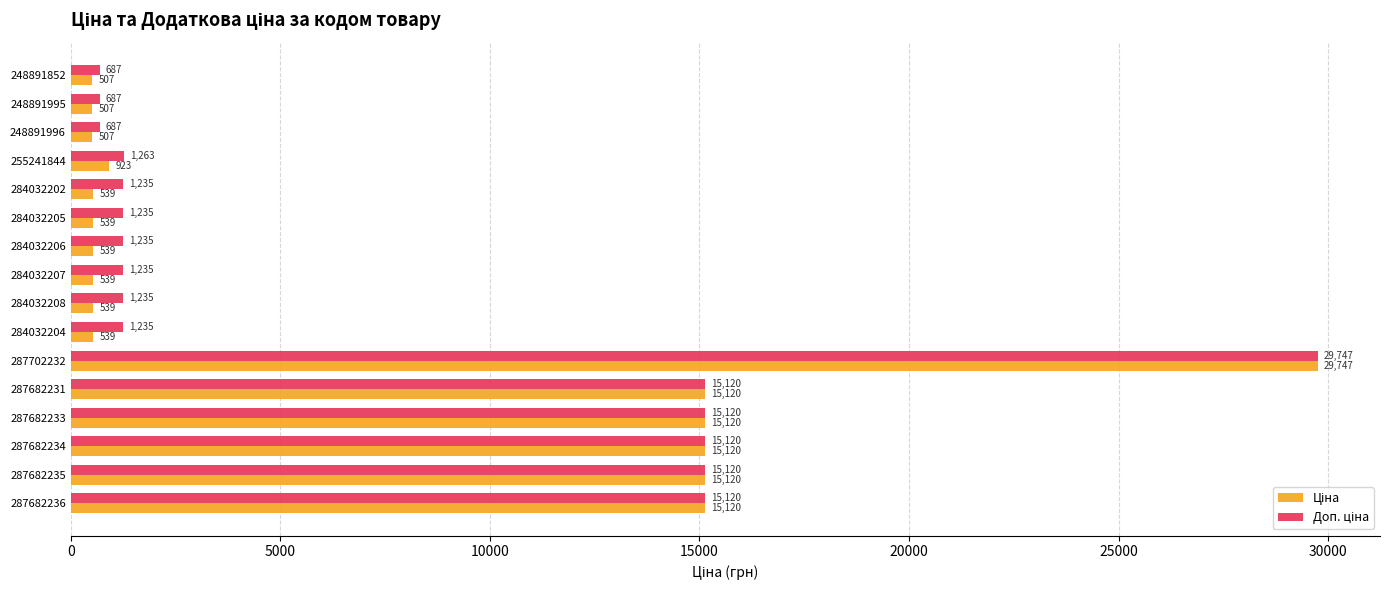

What is the total value across all series at 287682235?

30240.0